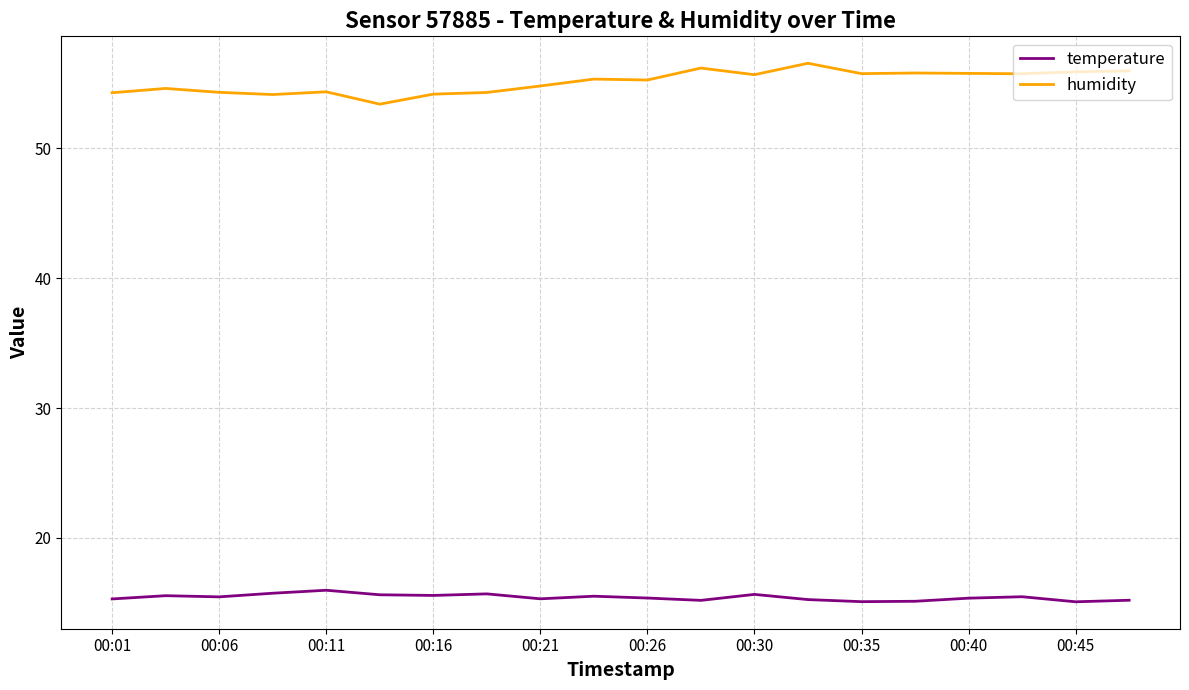

True or false: humidity and temperature intersect in this chart.

False